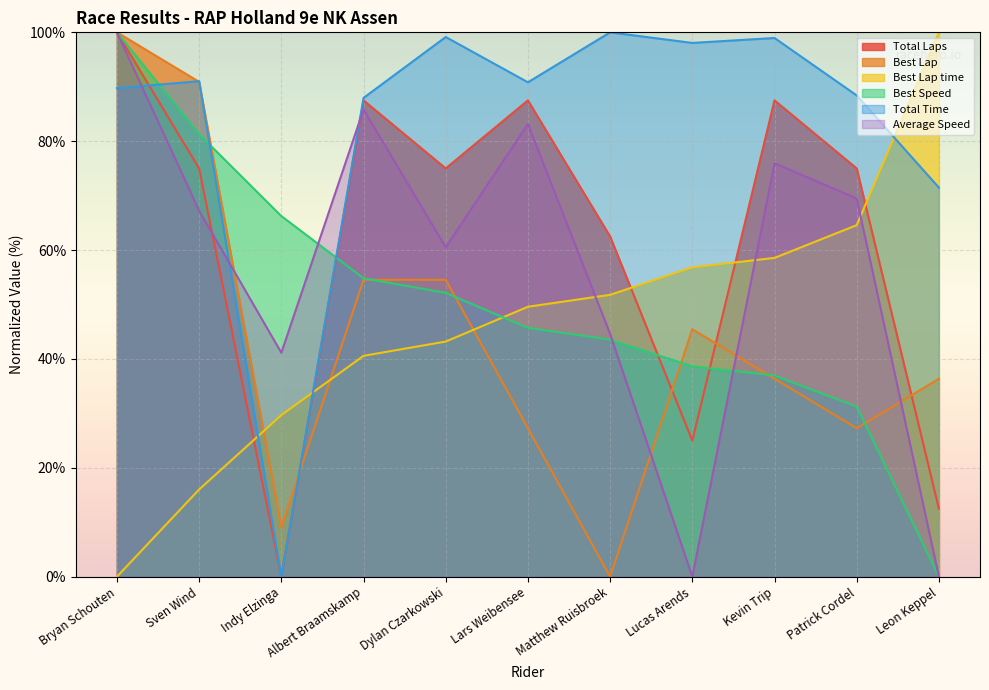

How many times do Total Time and Best Speed cross each other?

3